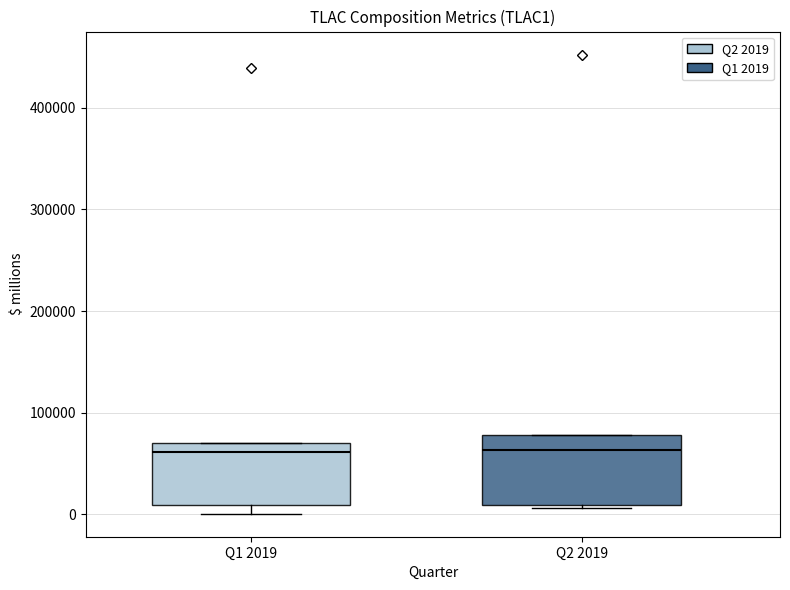

Reading left to right, read every box against the y-axis: the position of its median line, the range the box covers, and the ends of its whiskers. The values are not printed on the chart, so give them approximately, as read against the axis.

Q1 2019: median 60000, box 10000 to 70000, whiskers 0 to 70000
Q2 2019: median 60000, box 10000 to 80000, whiskers 10000 (just below the box's lower edge) to 80000